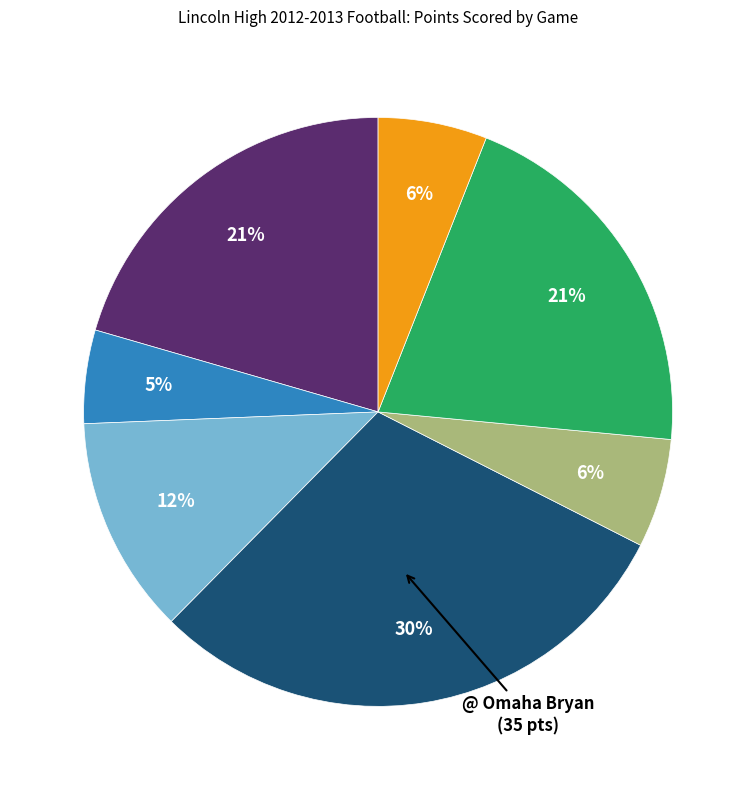

Does any single category account for the majority?

No